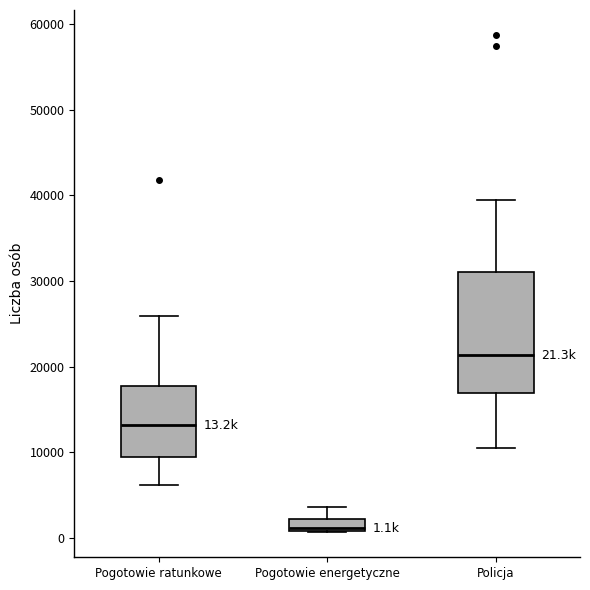

Comparing the boxes themselves (not the whiskers), which one is the tallest?

Policja